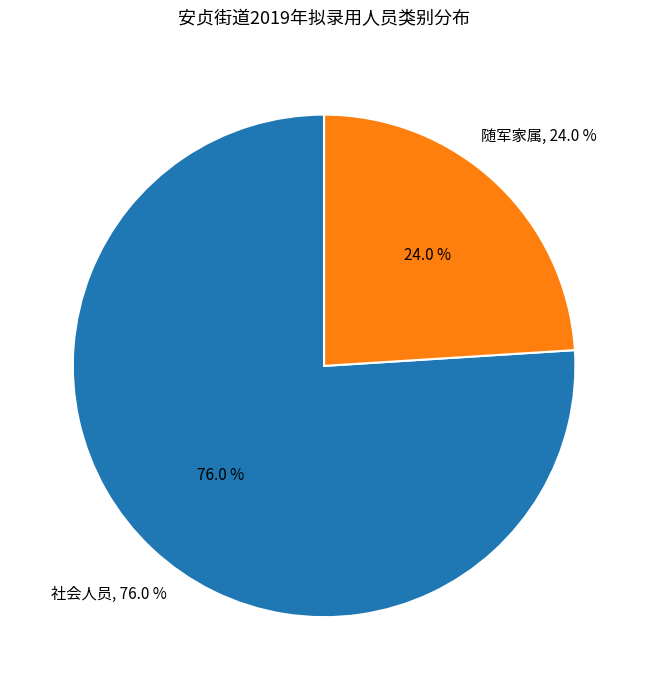

Is it true that 社会人员 is 65% of the pie?

False